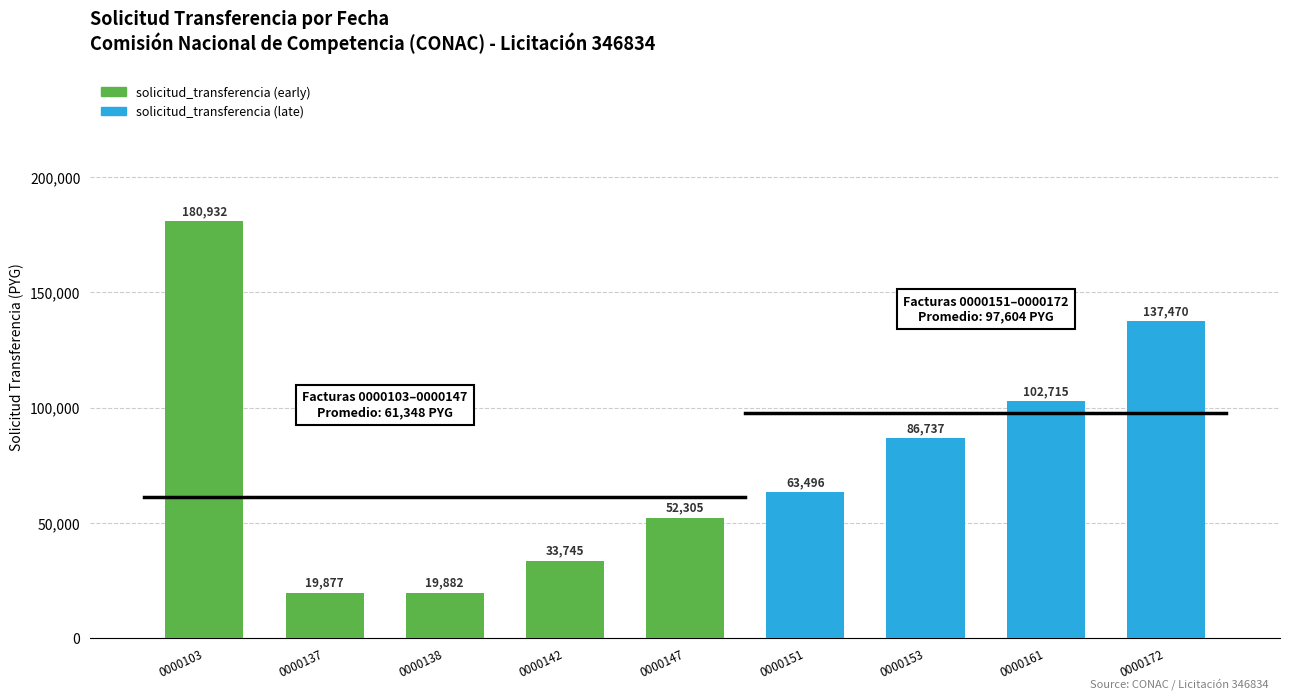

Reading left to right, what are all the values shown in this chart?

0000103=180932	0000137=19877	0000138=19882	0000142=33745	0000147=52305	0000151=63496	0000153=86737	0000161=102715	0000172=137470